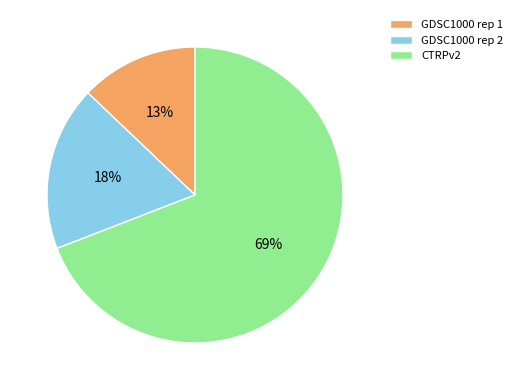

Which category accounts for the majority?

CTRPv2